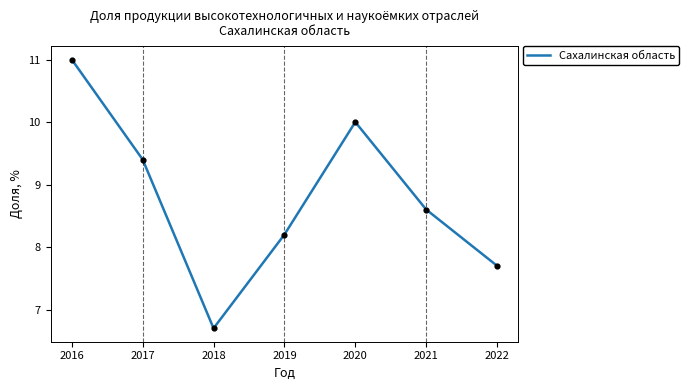

Between 2021 and 2019, which is larger?

2021